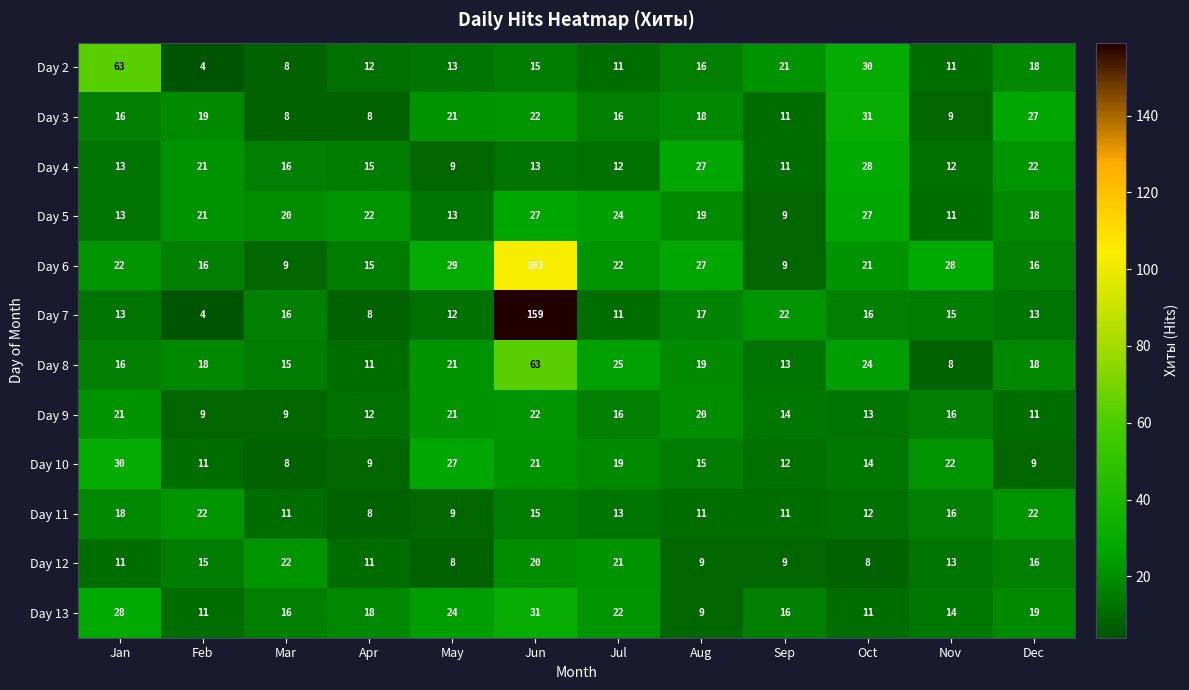

At which category is the sum across all series the highest?

Jun